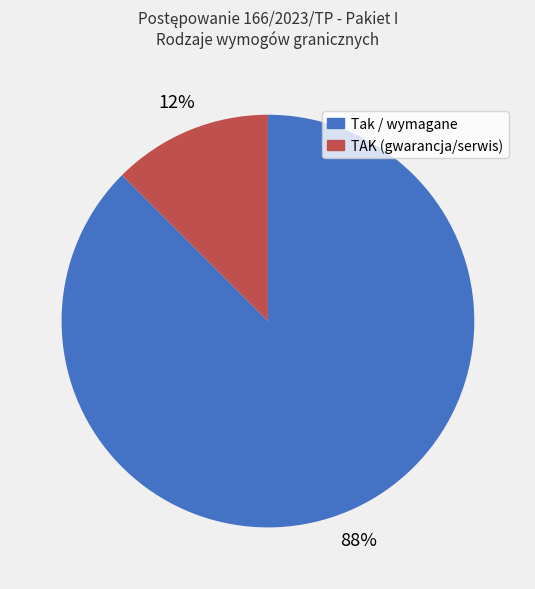

Is it true that TAK (gwarancja/serwis) is 22% of the pie?

False